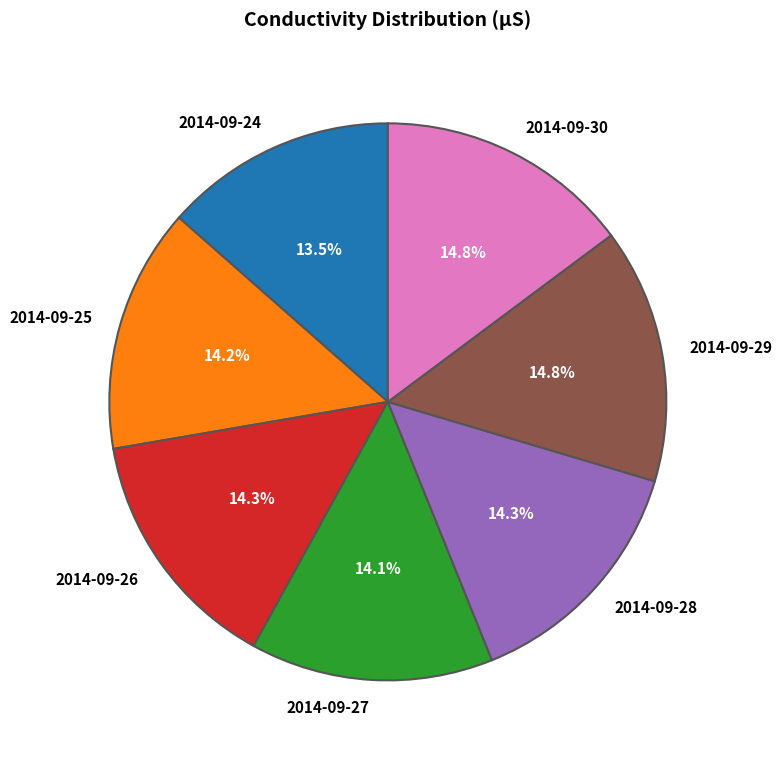

How many slices are in this pie chart?

7